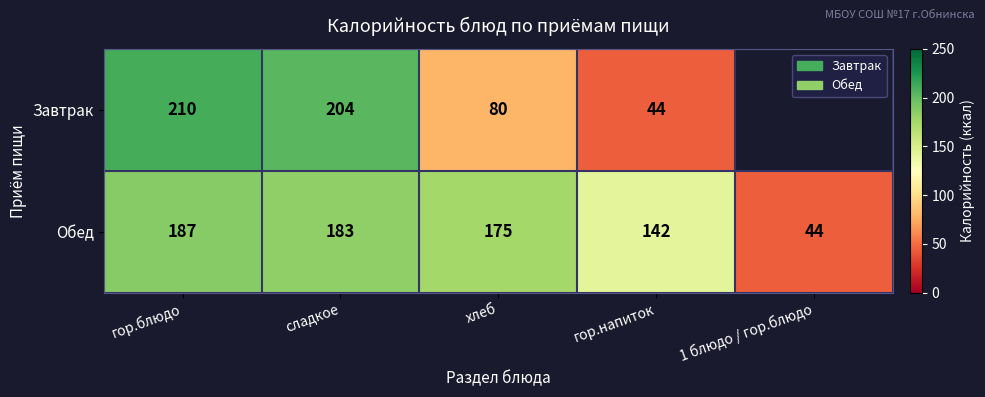

The value of Завтрак at гор.напиток is 23.7. True or false?

False